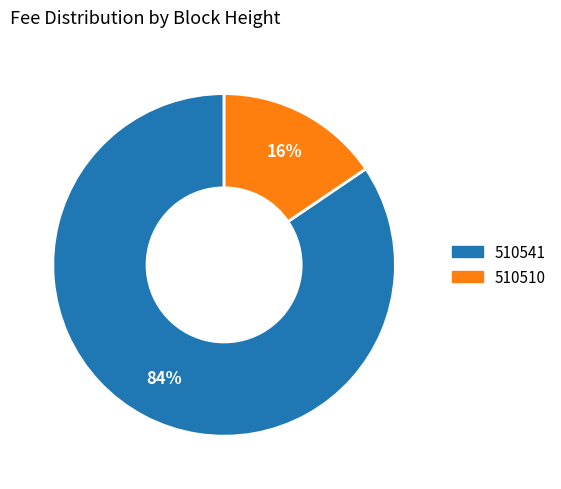

Which has a higher value, 510541 or 510510?

510541